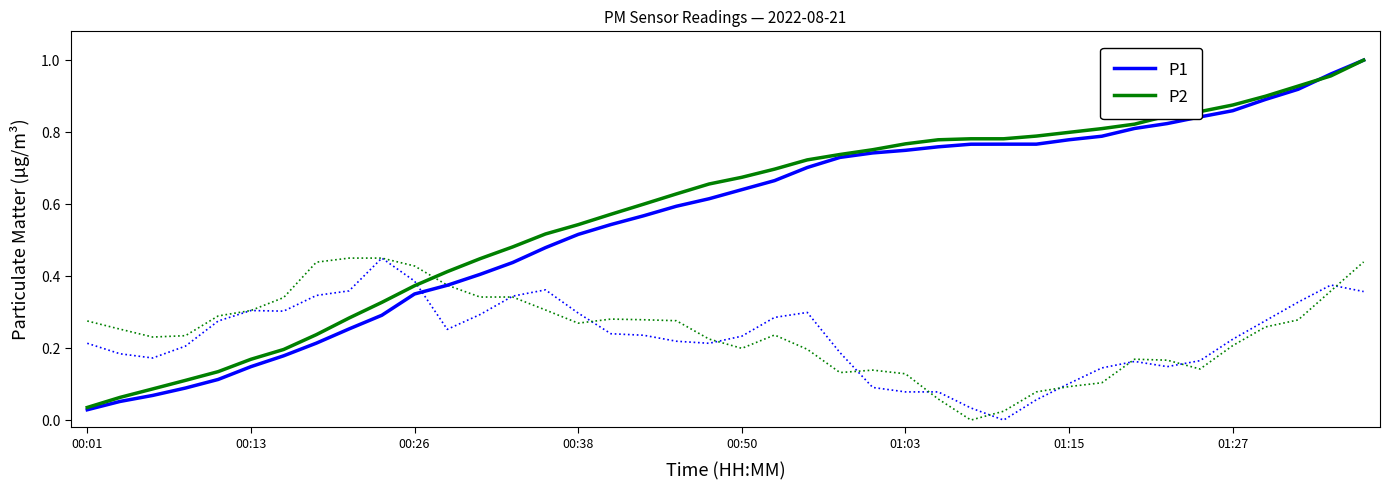

Reading left to right, what are all the values shown in this chart?

P1: 0.0	0.1	0.1	0.1	0.1	0.1	0.2	0.2	0.3	0.3	0.4	0.4	0.4	0.4	0.5	0.5	0.5	0.6	0.6	0.6	0.6	0.7	0.7	0.7	0.7	0.7	0.8	0.8	0.8	0.8	0.8	0.8	0.8	0.8	0.8	0.9	0.9	0.9	1.0	1.0
P2: 0.0	0.1	0.1	0.1	0.1	0.2	0.2	0.2	0.3	0.3	0.4	0.4	0.4	0.5	0.5	0.5	0.6	0.6	0.6	0.7	0.7	0.7	0.7	0.7	0.8	0.8	0.8	0.8	0.8	0.8	0.8	0.8	0.8	0.8	0.9	0.9	0.9	0.9	1.0	1.0